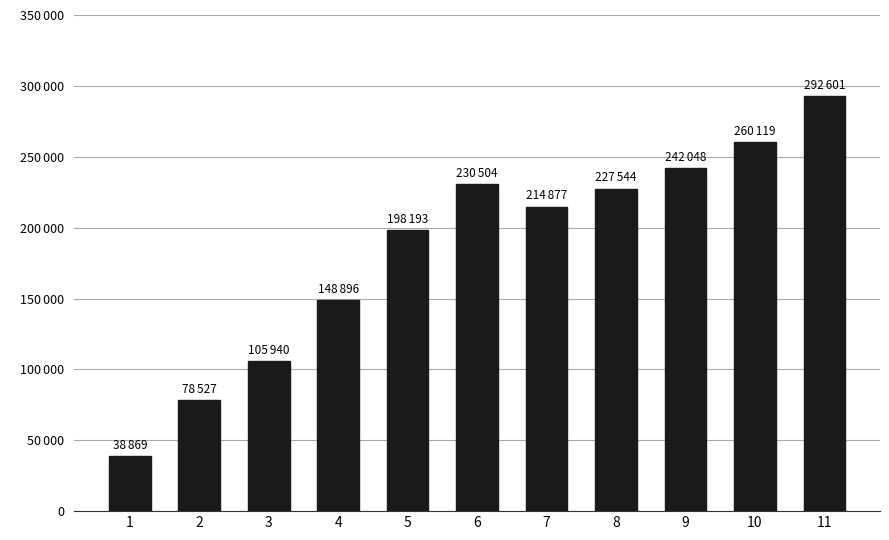

Are the bars horizontal?

No